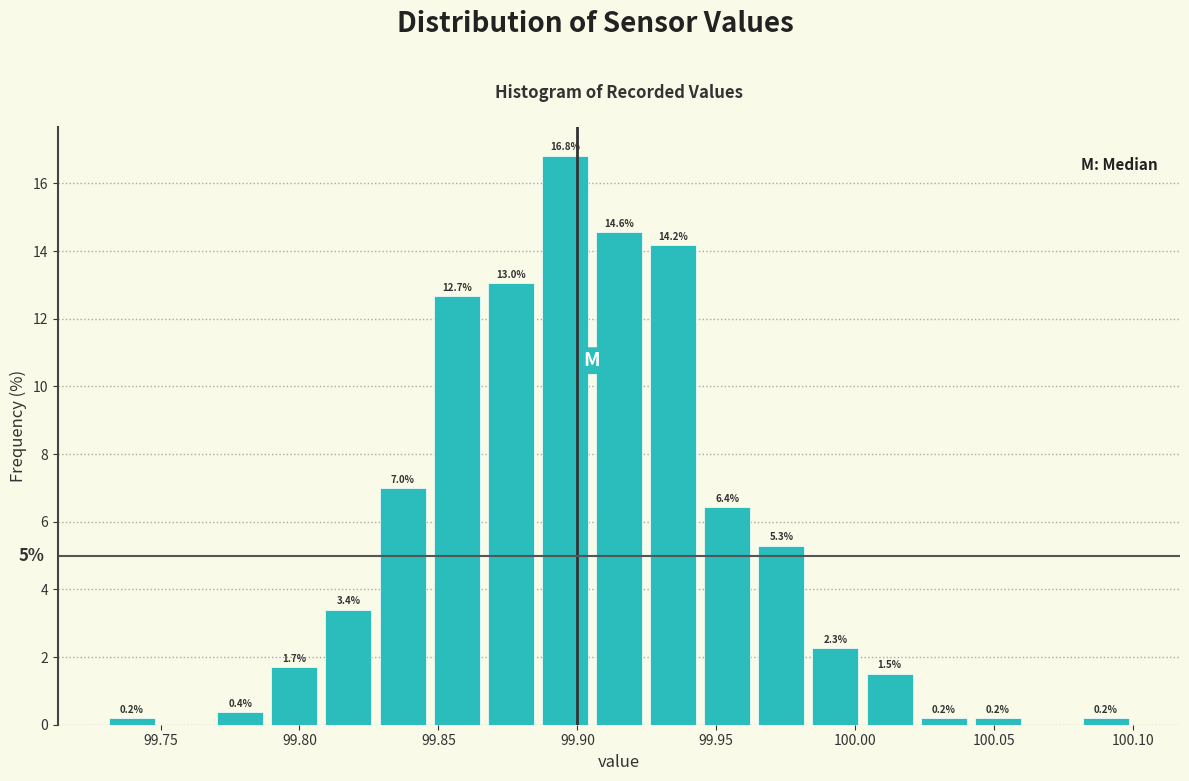

Read against the x-axis, roughly where is the centre of the tallest bar?

99.895